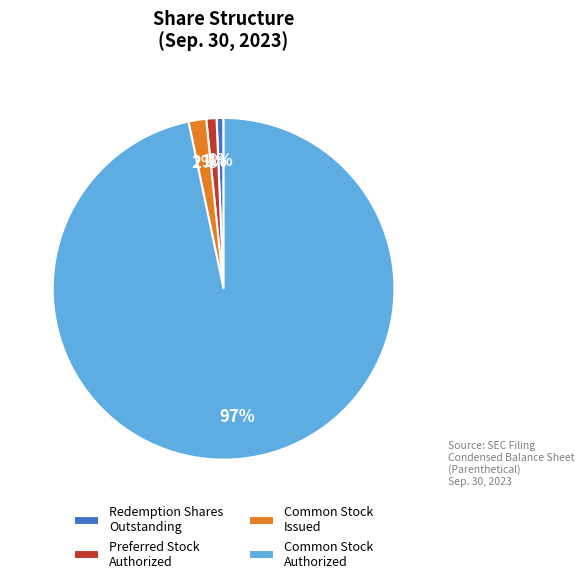

What is the largest slice in the pie chart?

Common Stock Authorized